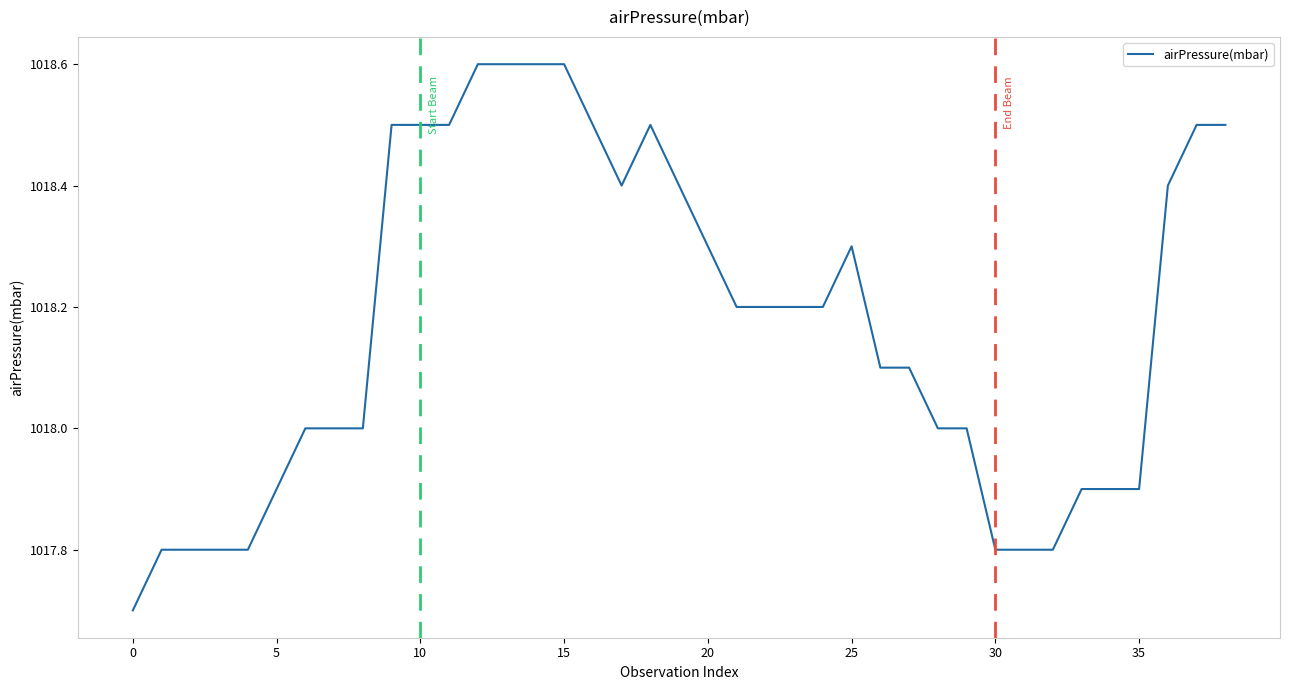

What is the difference between the maximum and minimum values?

0.9